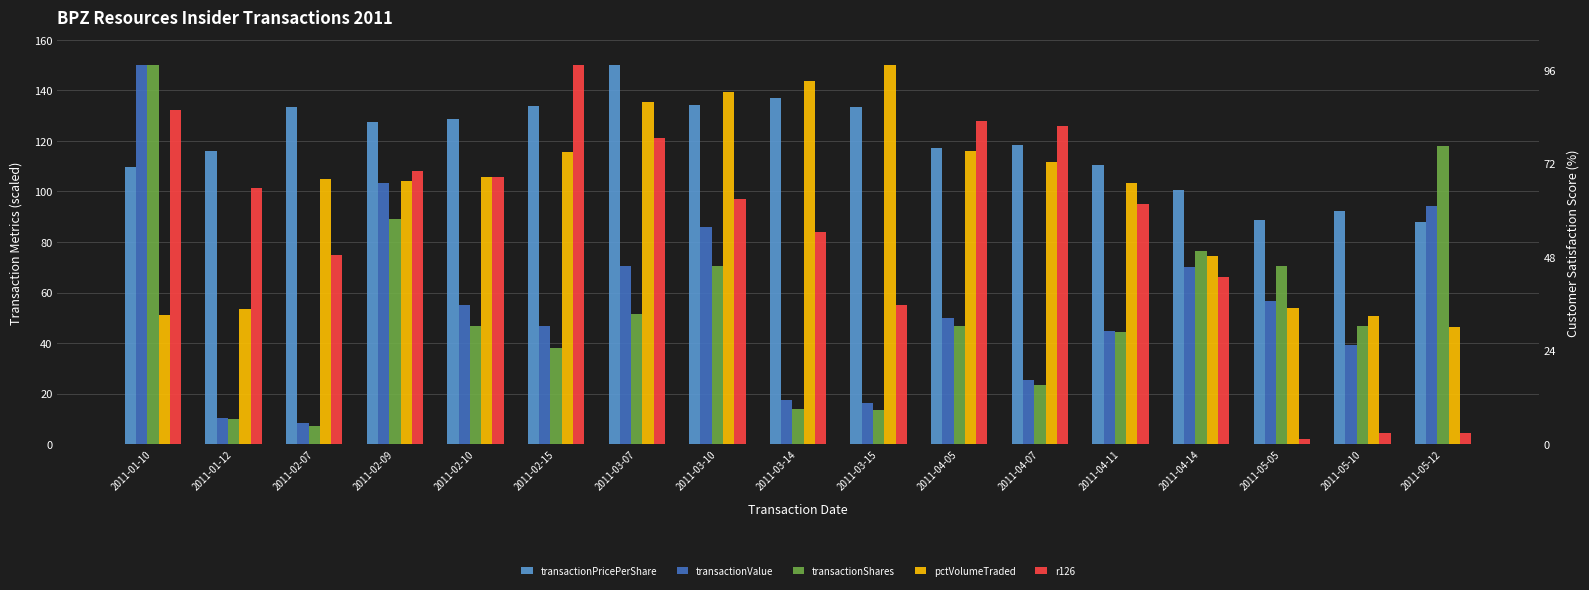

Where does the transactionPricePerShare series first go above 118?

2011-02-07